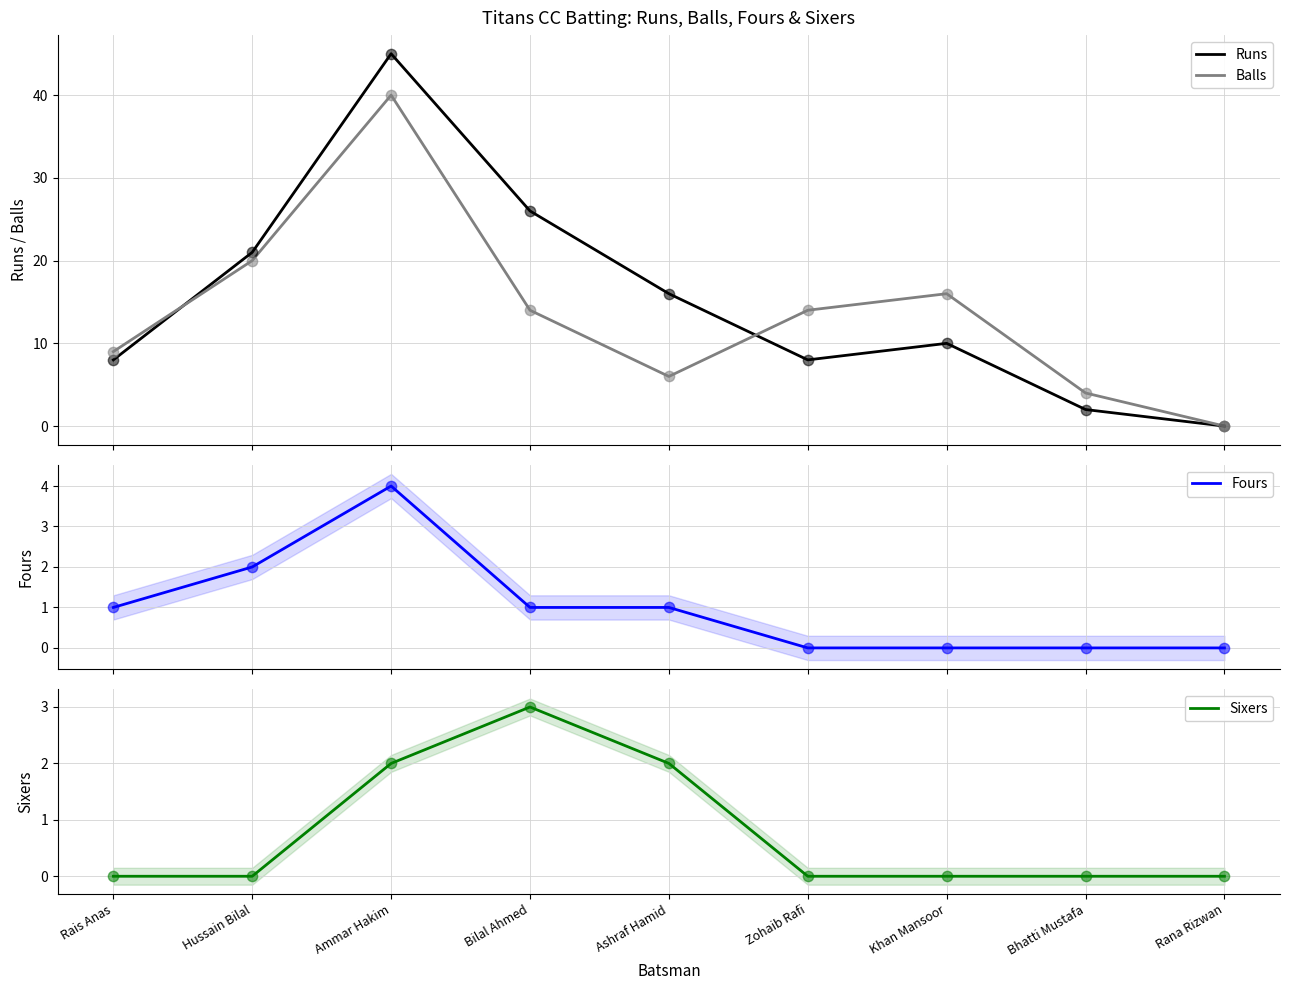

At which category is the sum across all series the highest?

Ammar Hakim